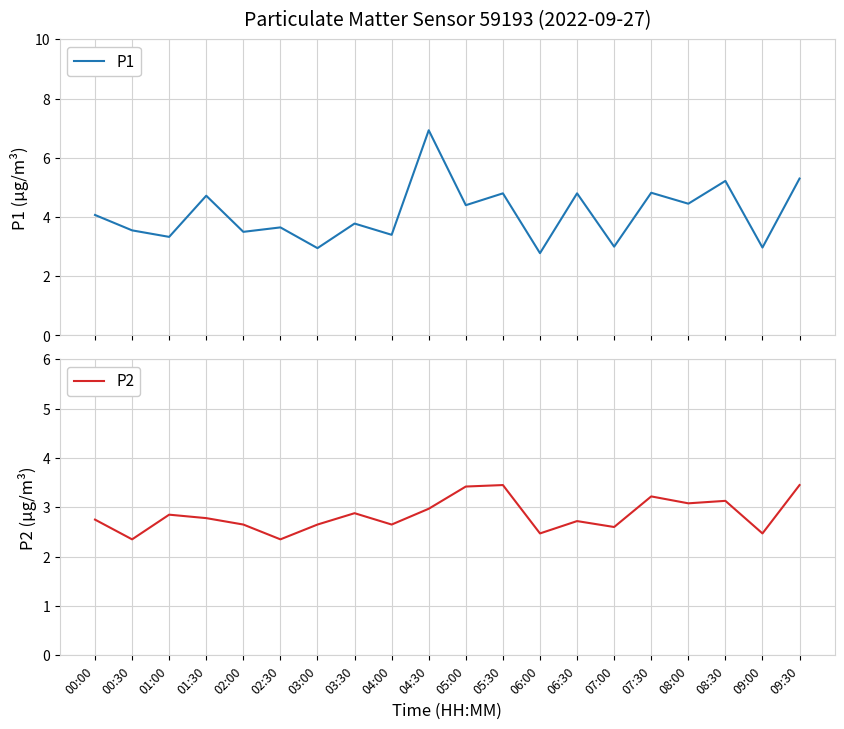

How many data points does each series have?

20